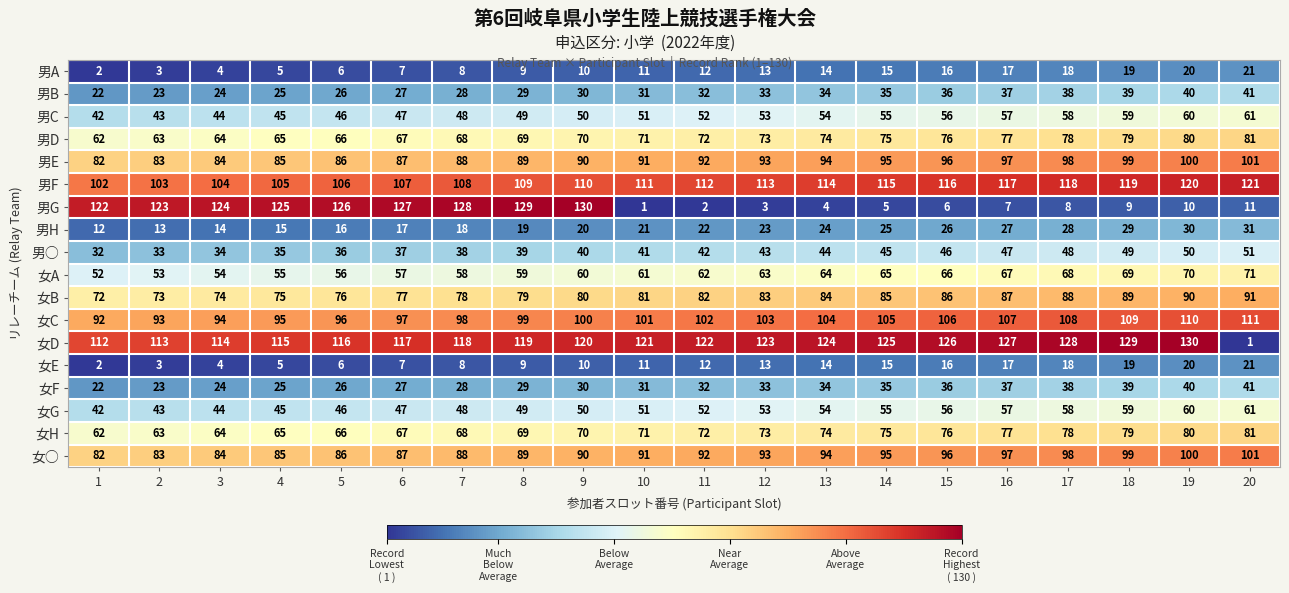

How many series are shown in this chart?

18